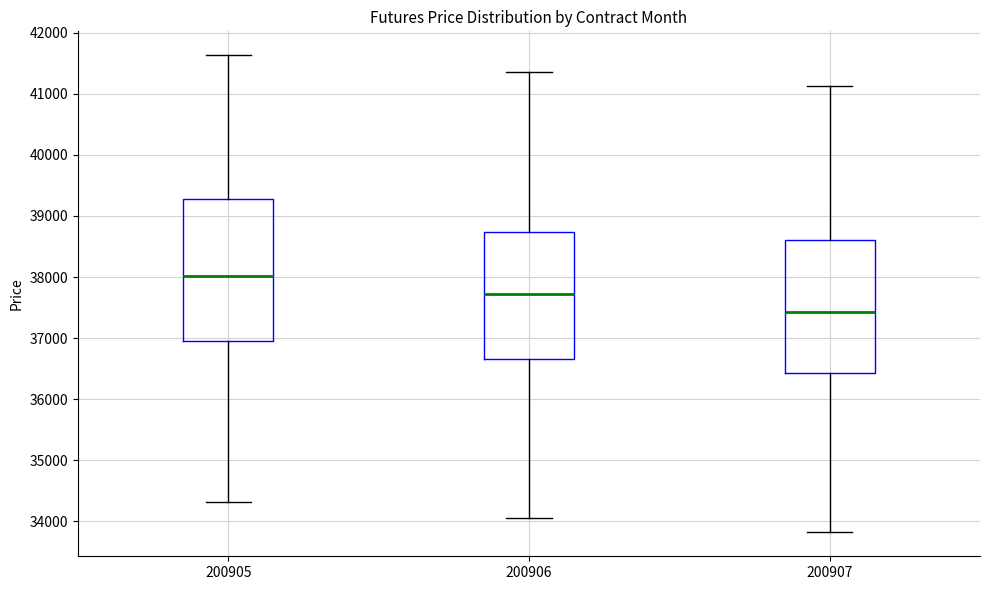

Reading left to right, transcribe this box plot: for each box, give where its median line is, the range the box spans, and where its two whiskers end, as read against the y-axis. The values are not printed on the chart, so give them approximately, as read against the axis.

200905: median 38000, box 37000 to 39300, whiskers 34300 to 41600
200906: median 37700, box 36700 to 38700, whiskers 34100 to 41400
200907: median 37400, box 36400 to 38600, whiskers 33800 to 41100